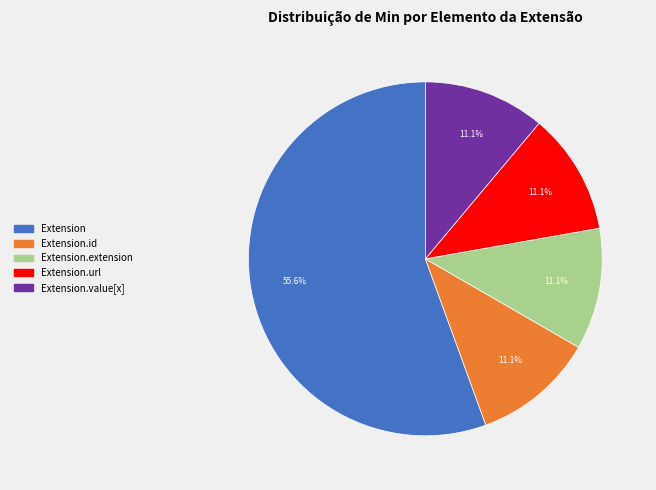

Is there a majority slice in this chart?

Yes